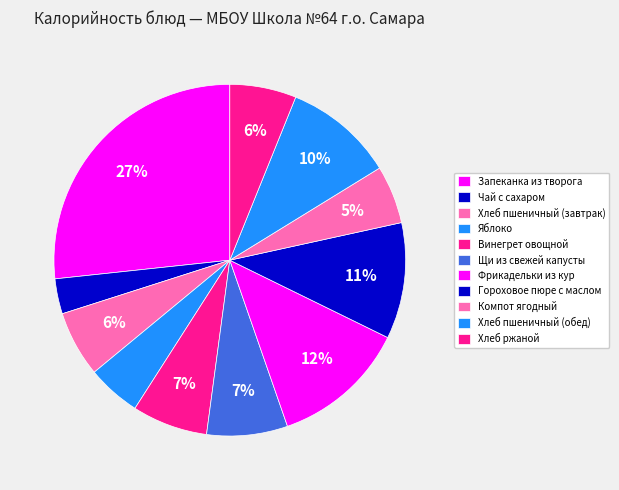

Rank the categories by value from highest to lowest.

Запеканка из творога, Фрикадельки из кур, Гороховое пюре с маслом, Хлеб пшеничный (обед), Щи из свежей капусты, Винегрет овощной, Хлеб ржаной, Хлеб пшеничный (завтрак), Компот ягодный, Яблоко, Чай с сахаром